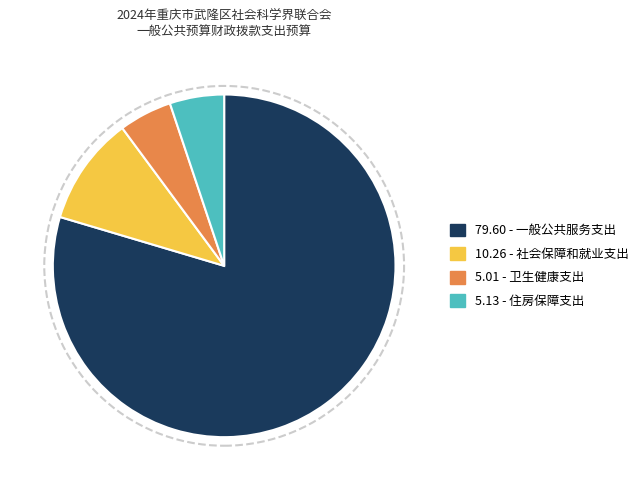

Does any single category account for the majority?

Yes